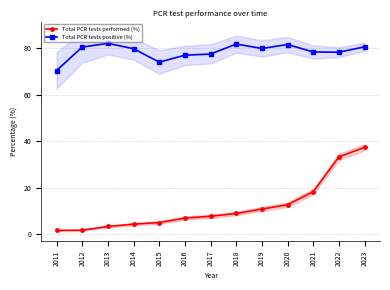

What is the average value of the Total PCR tests performed (%) series?

11.7